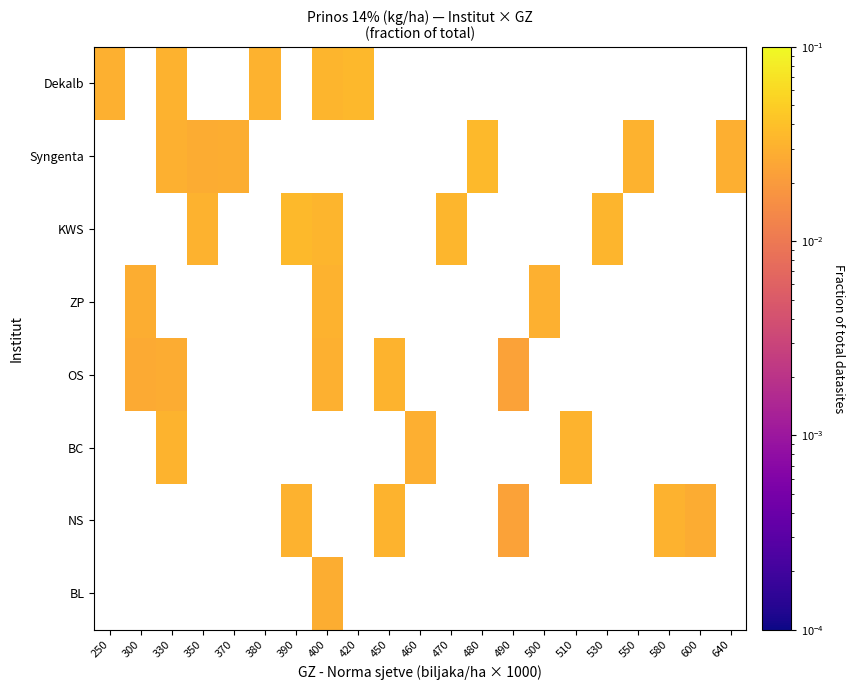

Between 300 and 400, which series saw the biggest shift?

OS